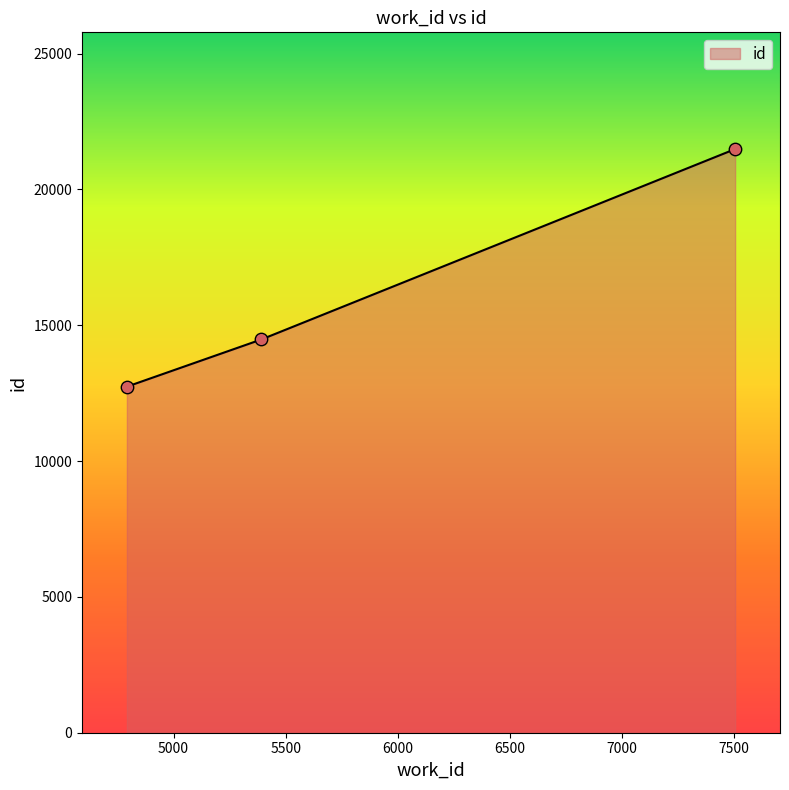

What is the difference between the maximum and second lowest values?

7008